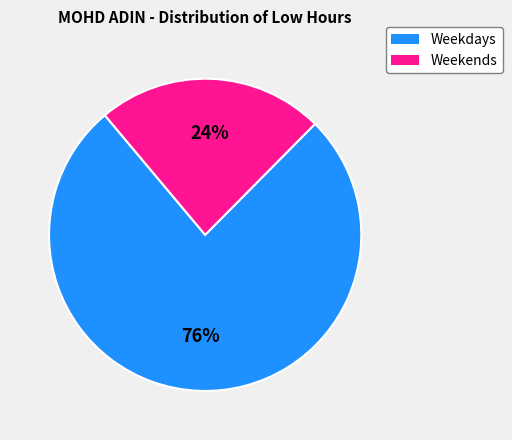

To the nearest percent, what is the average slice percentage?

50%